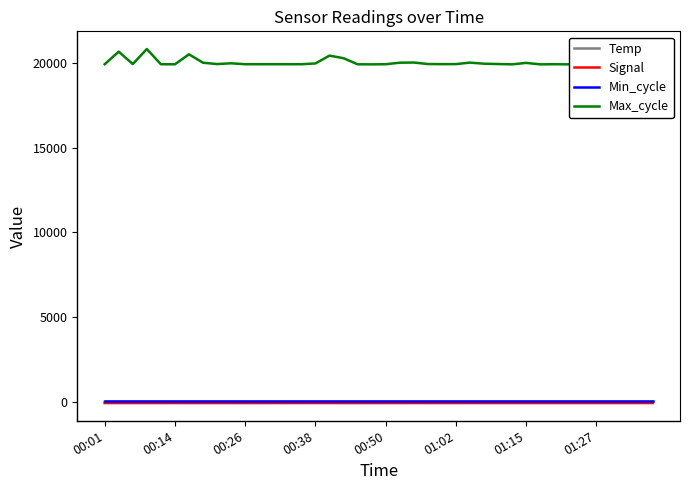

Which series has the widest spread of values?

Max_cycle